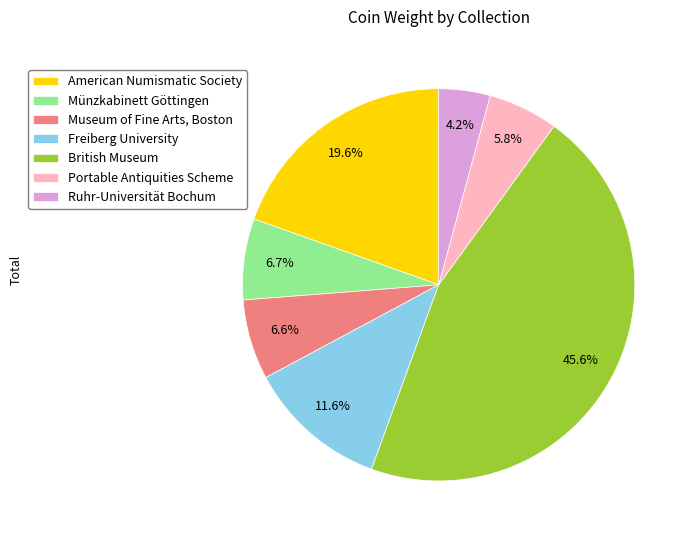

What percentage is NOT represented by Münzkabinett Göttingen?

93.3%